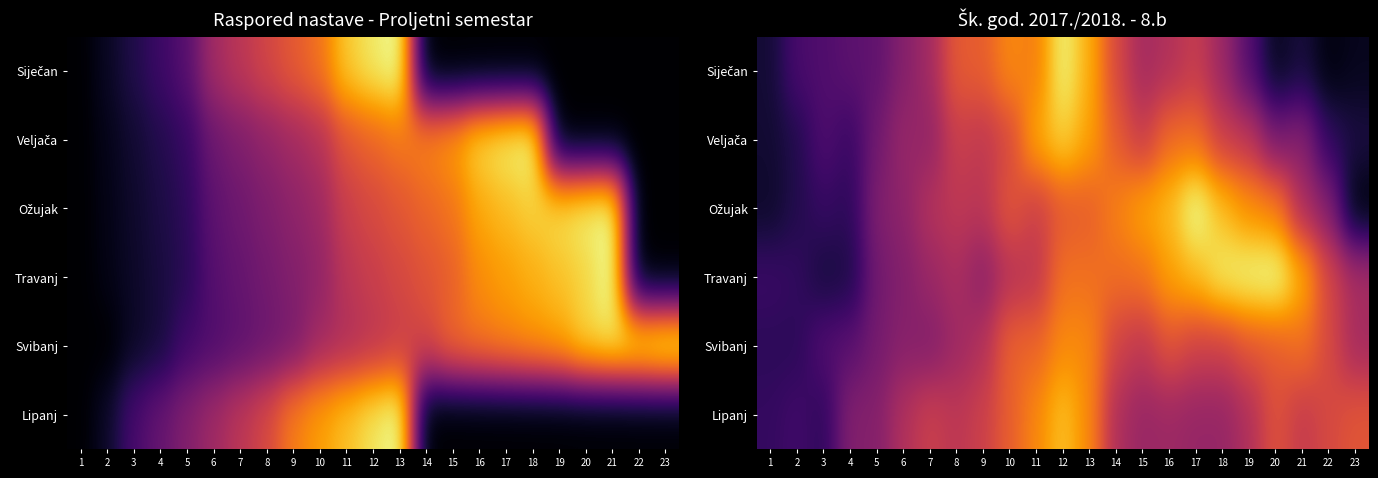

Which series has the largest total across all categories?

Travanj